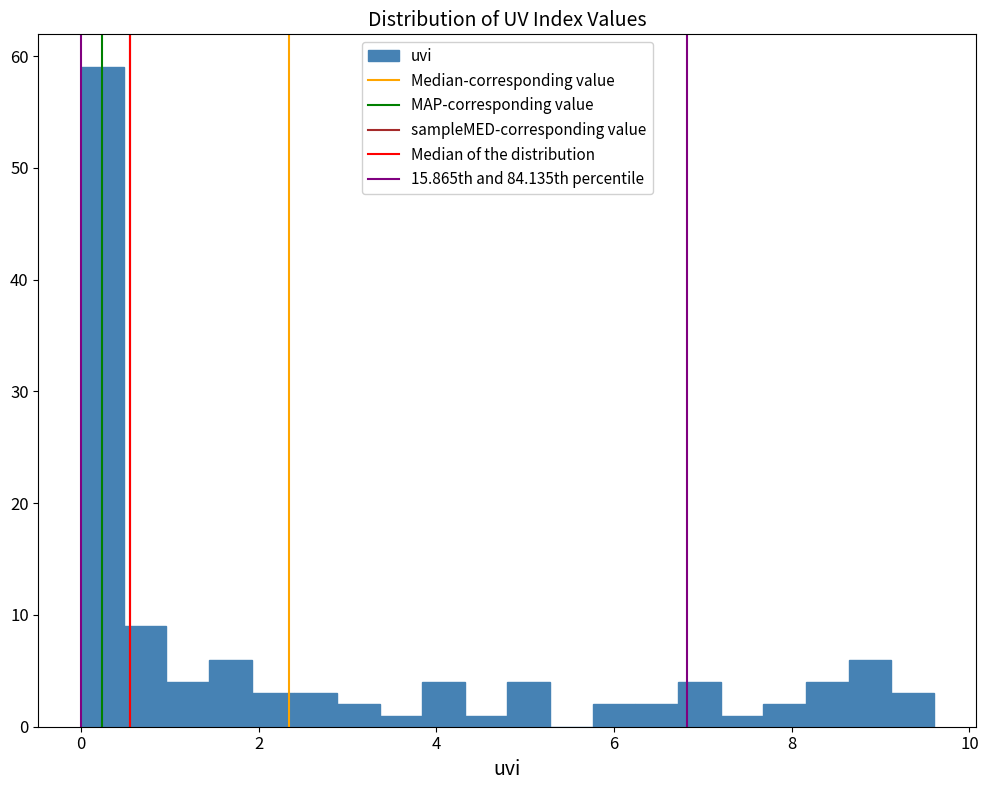

Around what value on the x-axis is the tallest bar? Give the approximate position of its centre, as read against the axis.

0.2